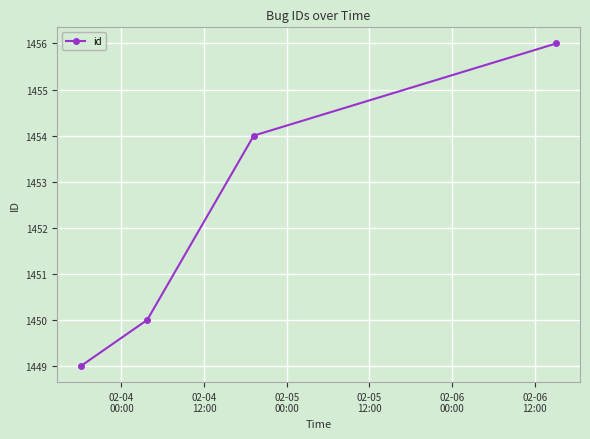

What is the minimum value shown in the chart?

1449